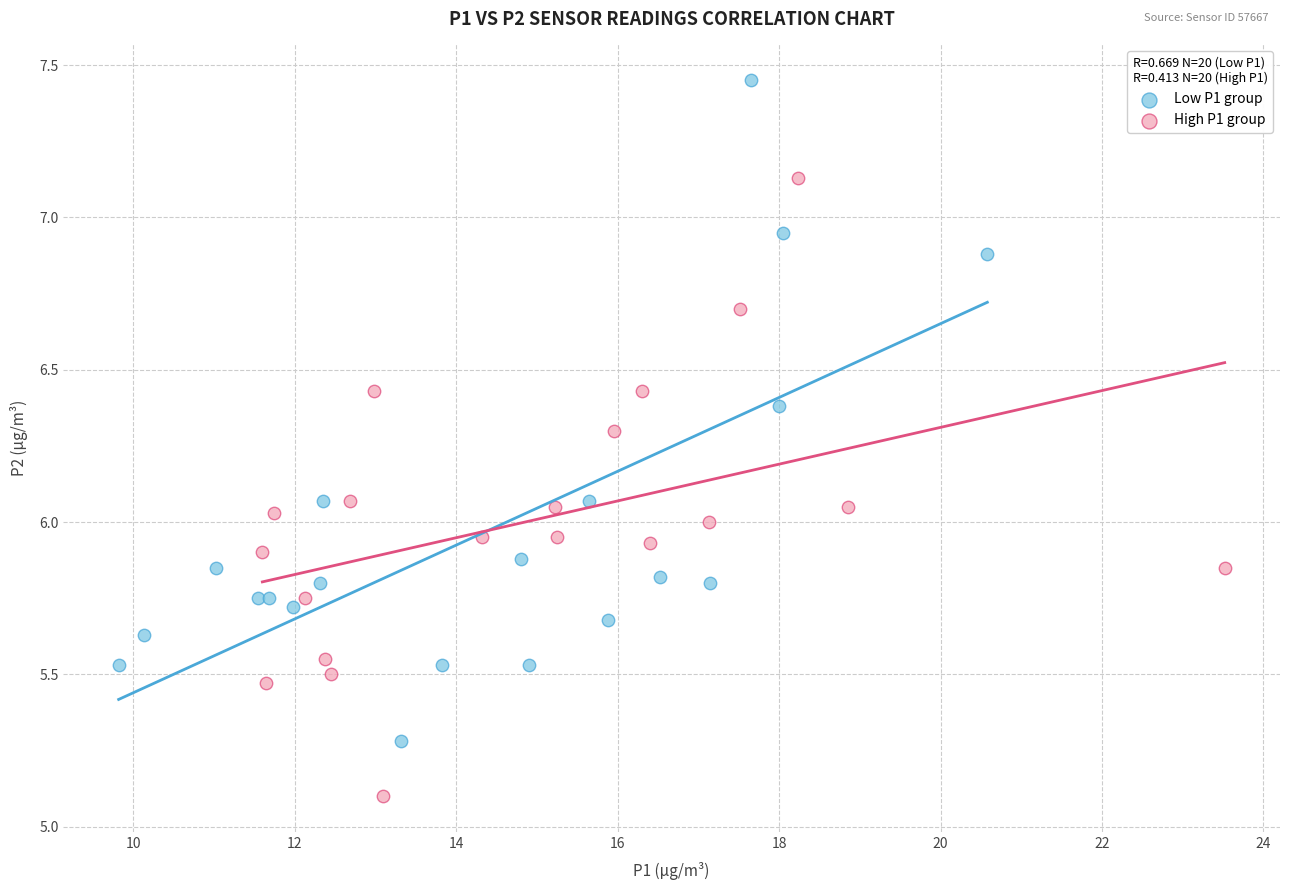

Which series reaches the minimum Y coordinate?

High P1 group